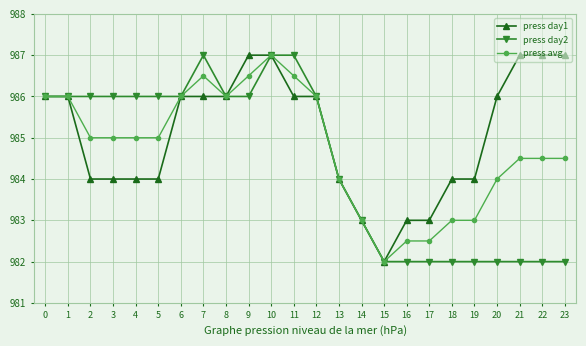

How many data points in press day2 are less than 986?

11